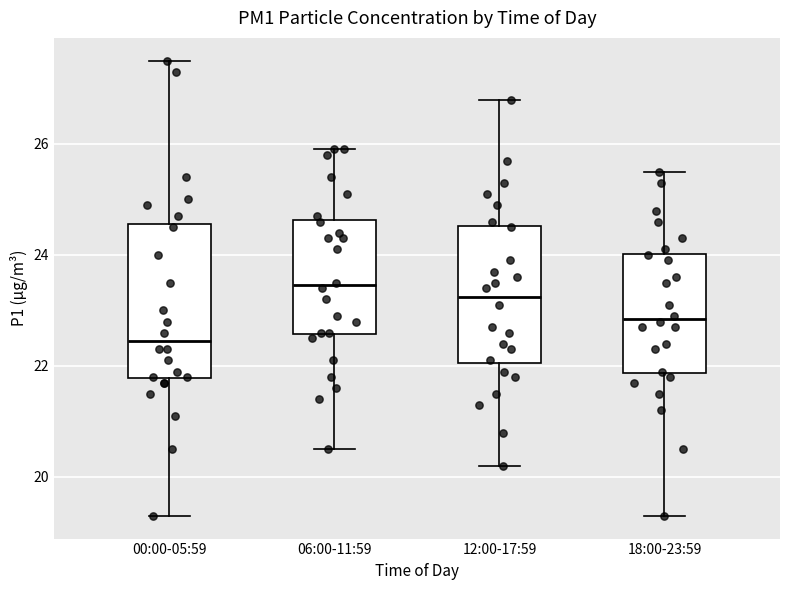

Reading left to right, transcribe this box plot: for each box, give where its median line is, the range the box spans, and where its two whiskers end, as read against the y-axis. The values are not printed on the chart, so give them approximately, as read against the axis.

00:00-05:59: median 22.4, box 21.8 to 24.6, whiskers 19.4 to 27.6
06:00-11:59: median 23.4, box 22.6 to 24.6, whiskers 20.6 to 26.0
12:00-17:59: median 23.2, box 22.0 to 24.6, whiskers 20.2 to 26.8
18:00-23:59: median 22.8, box 21.8 to 24.0, whiskers 19.4 to 25.6